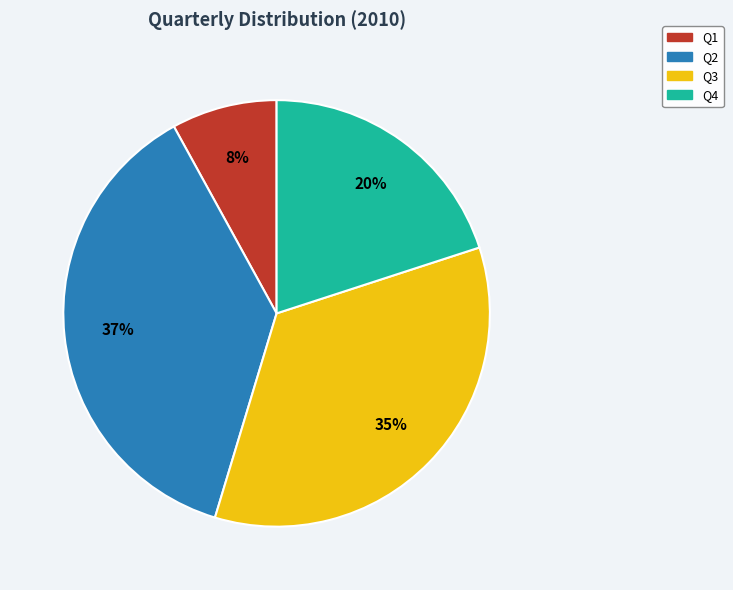

What is the smallest slice in the pie chart?

Q1